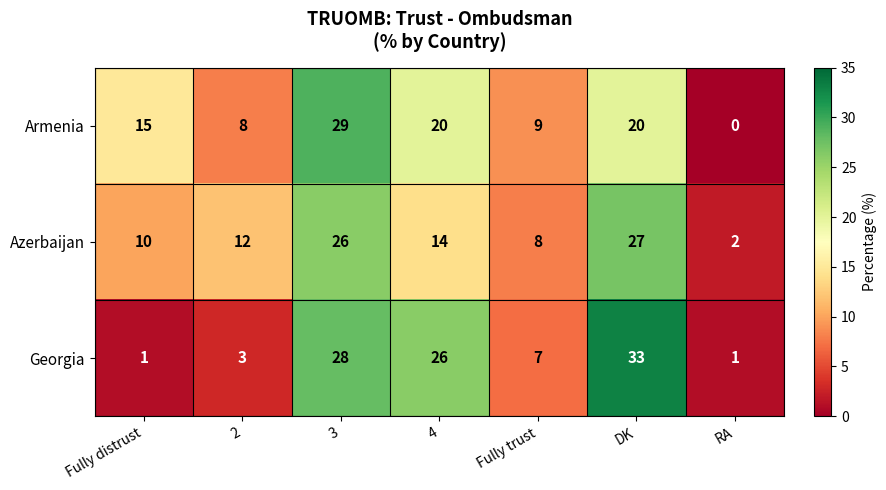

Read the Armenia value at Fully trust, to the nearest 5.

10